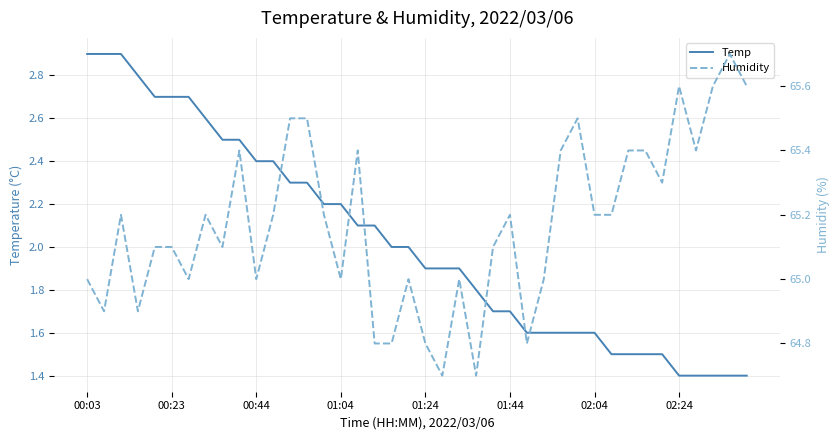

Is it true that Temp equals 2.2 at 01:04?

True